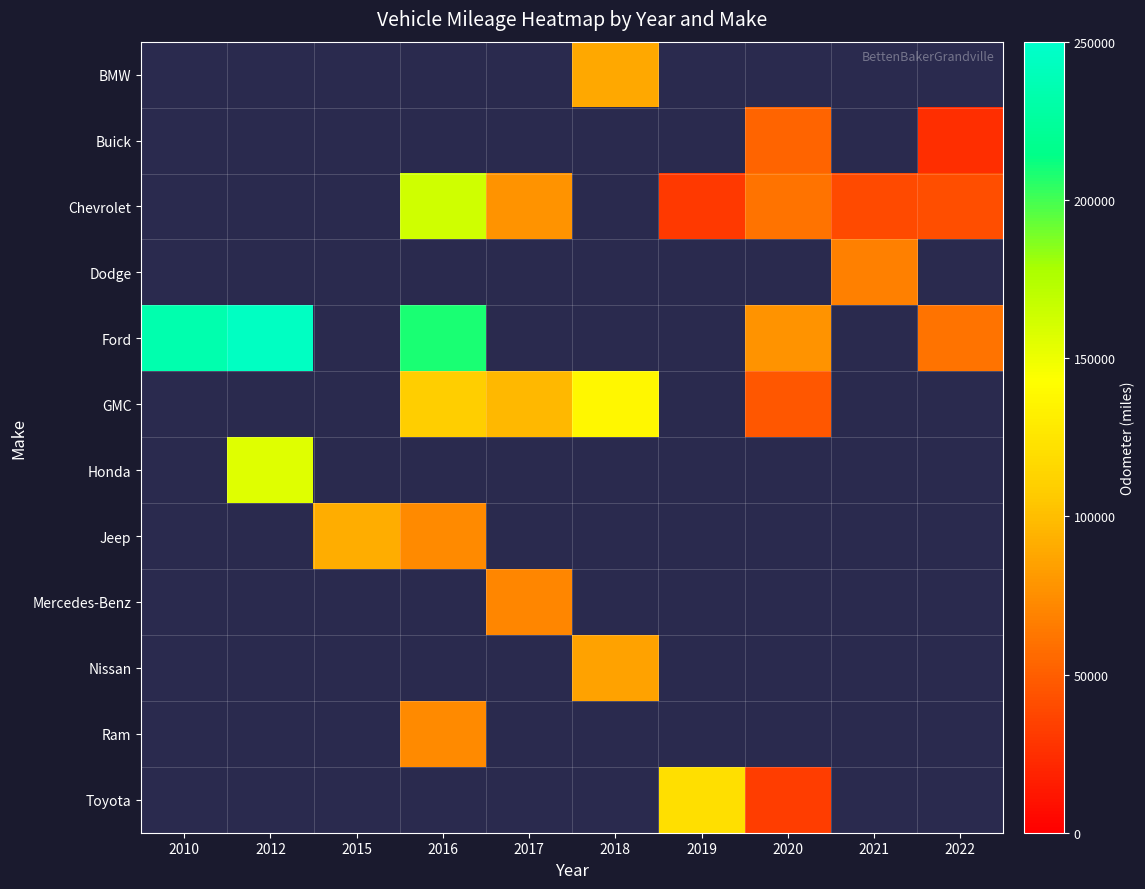

Which has a higher value, 2020 or 2019?

2020